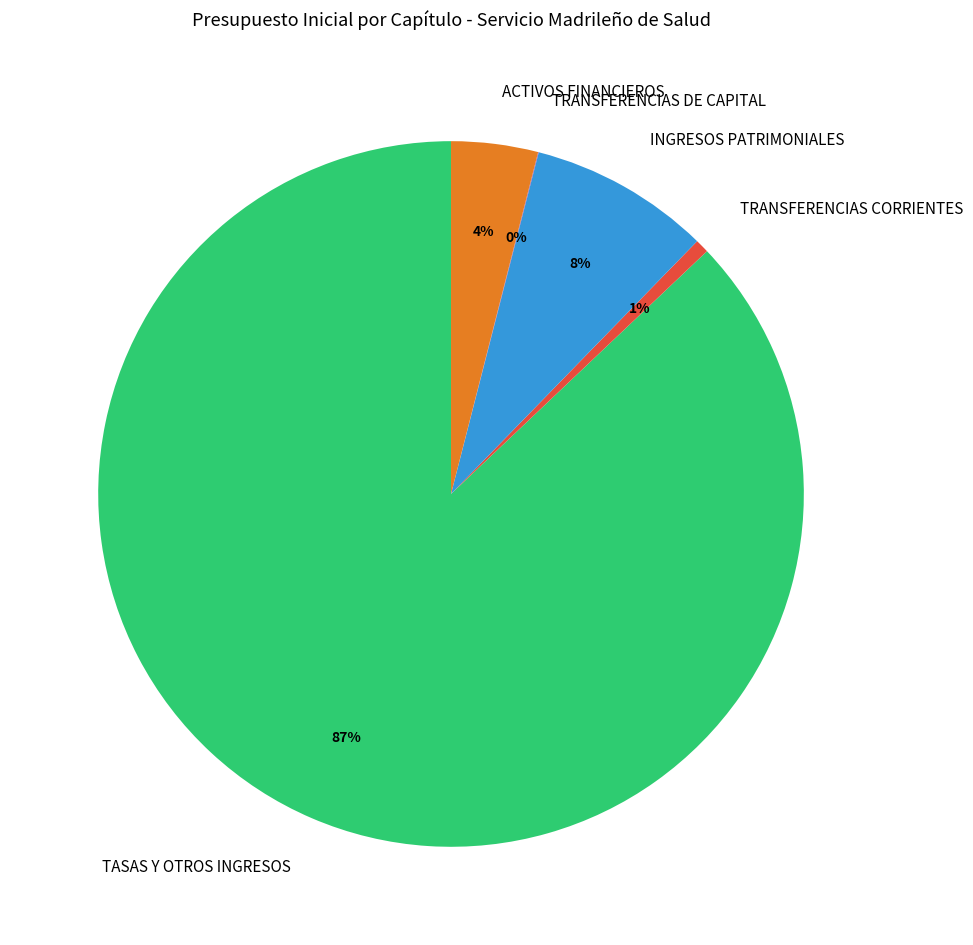

Between INGRESOS PATRIMONIALES and TRANSFERENCIAS CORRIENTES, which is larger?

INGRESOS PATRIMONIALES